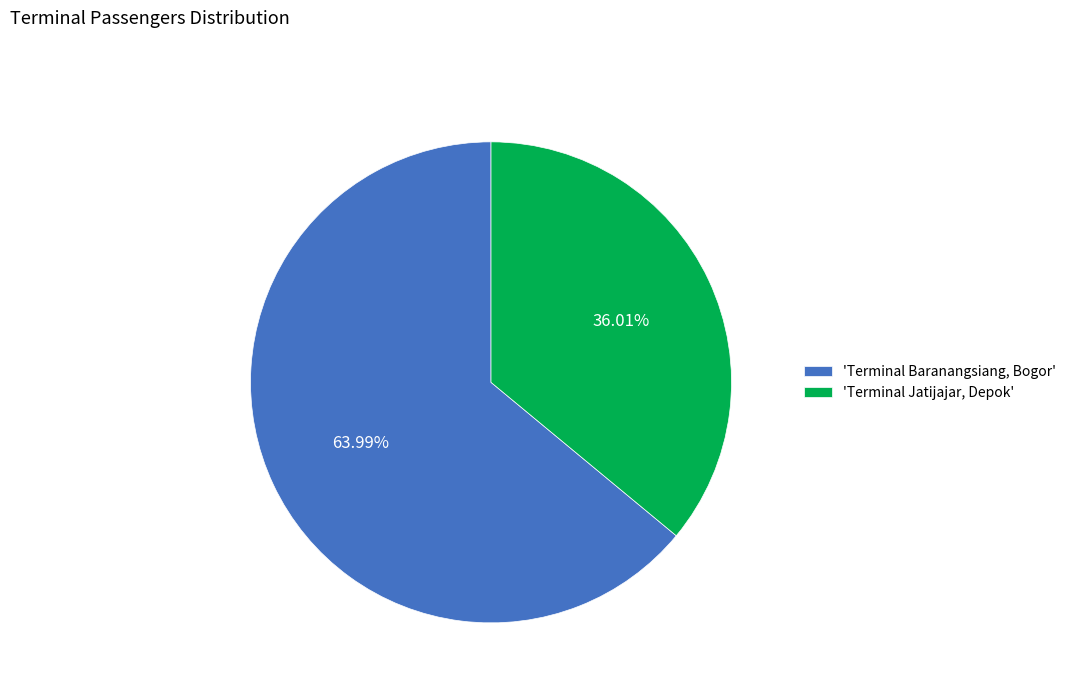

What is the majority slice?

'Terminal Baranangsiang, Bogor'